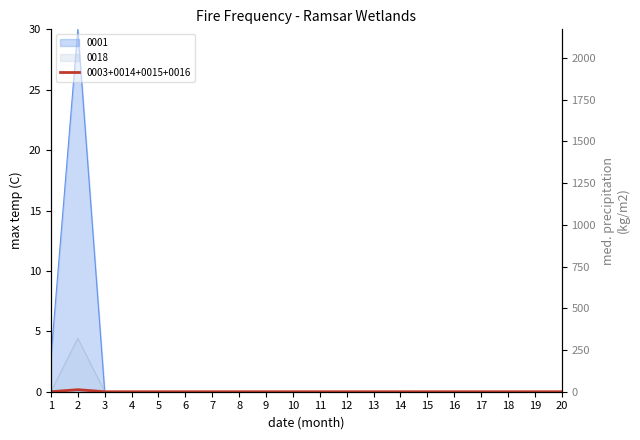

What is the difference between the maximum and minimum values?

1808.9